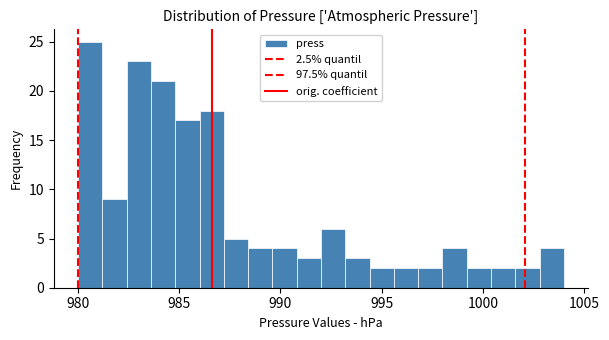

Read against the x-axis, roughly where is the centre of the tallest bar?

980.5